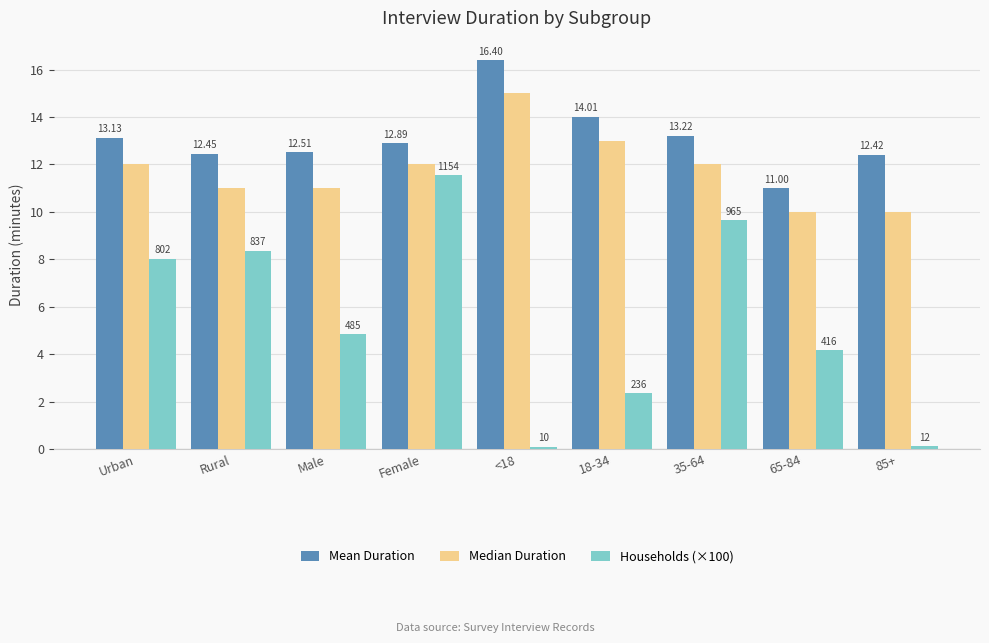

At which label does Mean Duration first exceed 12?

Urban